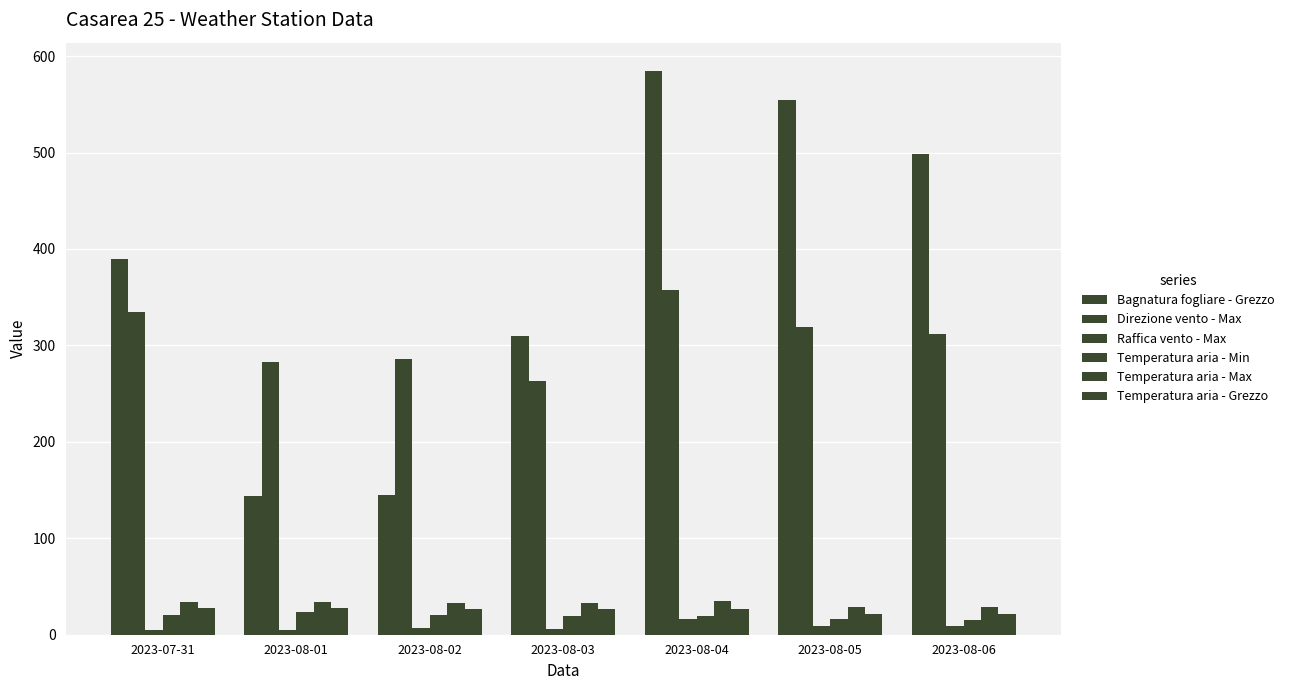

How many data points in Raffica vento - Max are less than 6?

3